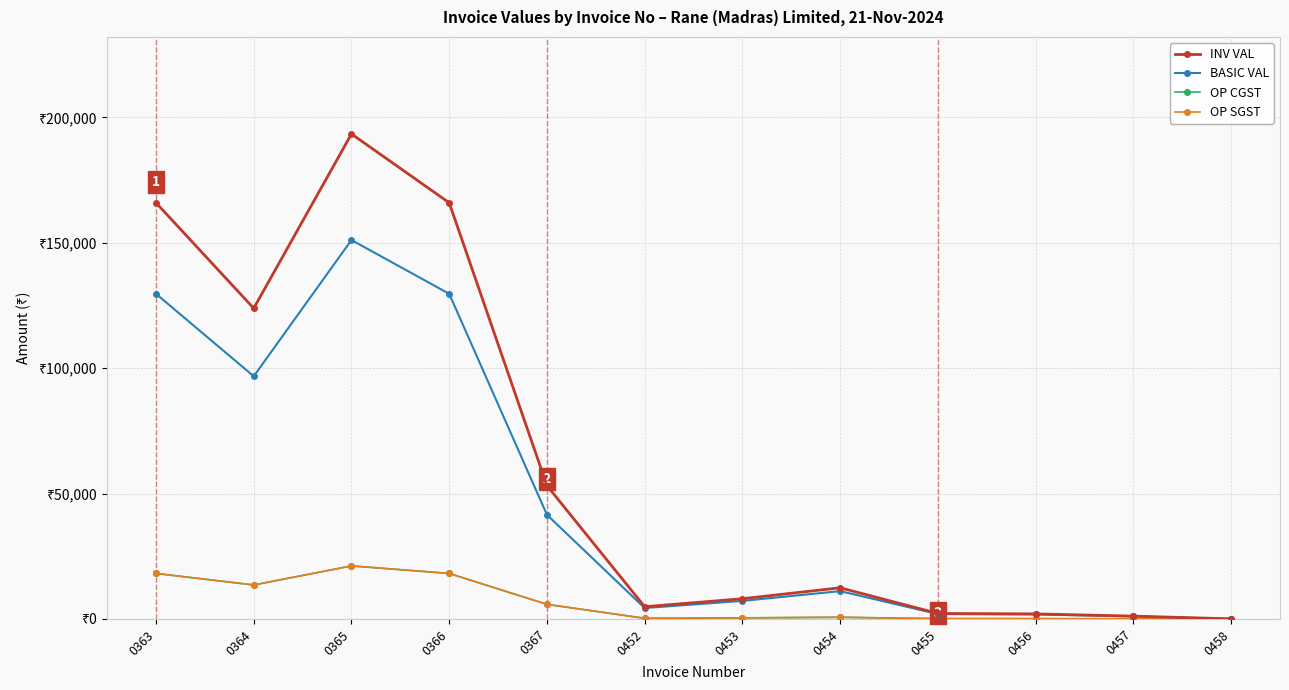

Is it true that OP SGST equals 18148.5 at 0366?

True